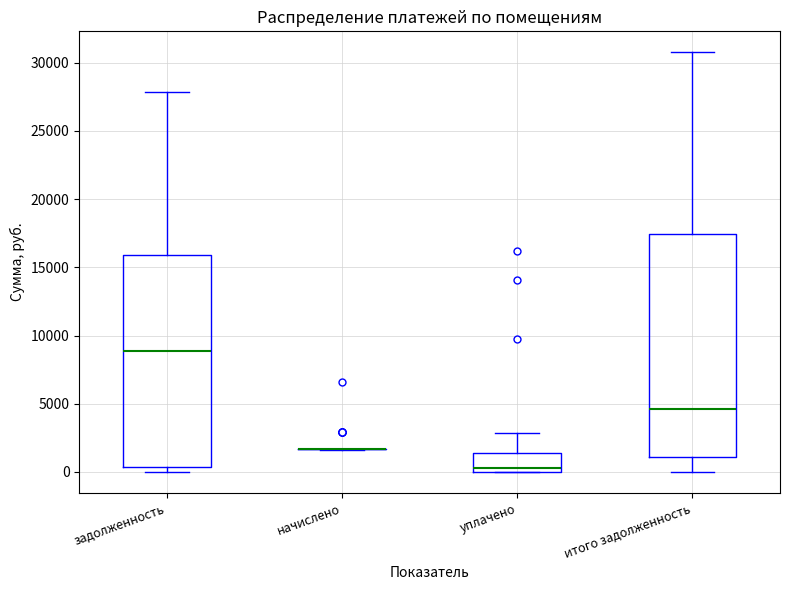

Reading left to right, transcribe this box plot: for each box, give where its median line is, the range the box spans, and where its two whiskers end, as read against the y-axis. The values are not printed on the chart, so give them approximately, as read against the axis.

задолженность: median 9000, box 500 to 16000, whiskers 0 to 28000
начислено: box collapsed to a line at 1500, whiskers 1500 to 1500
уплачено: median 500, box 0 to 1500, whiskers 0 to 3000
итого задолженность: median 4500, box 1000 to 17500, whiskers 0 to 31000